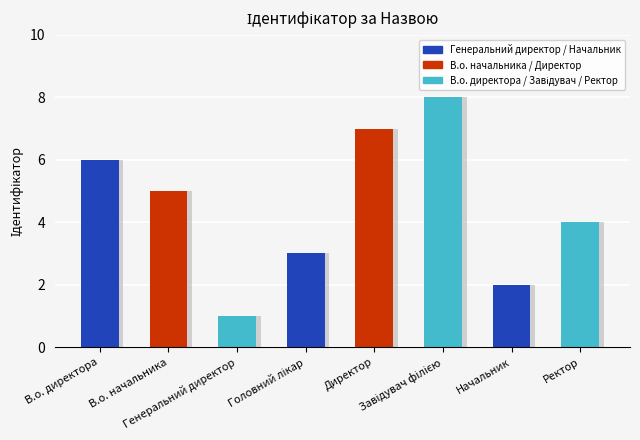

What is the sum of all values?

36